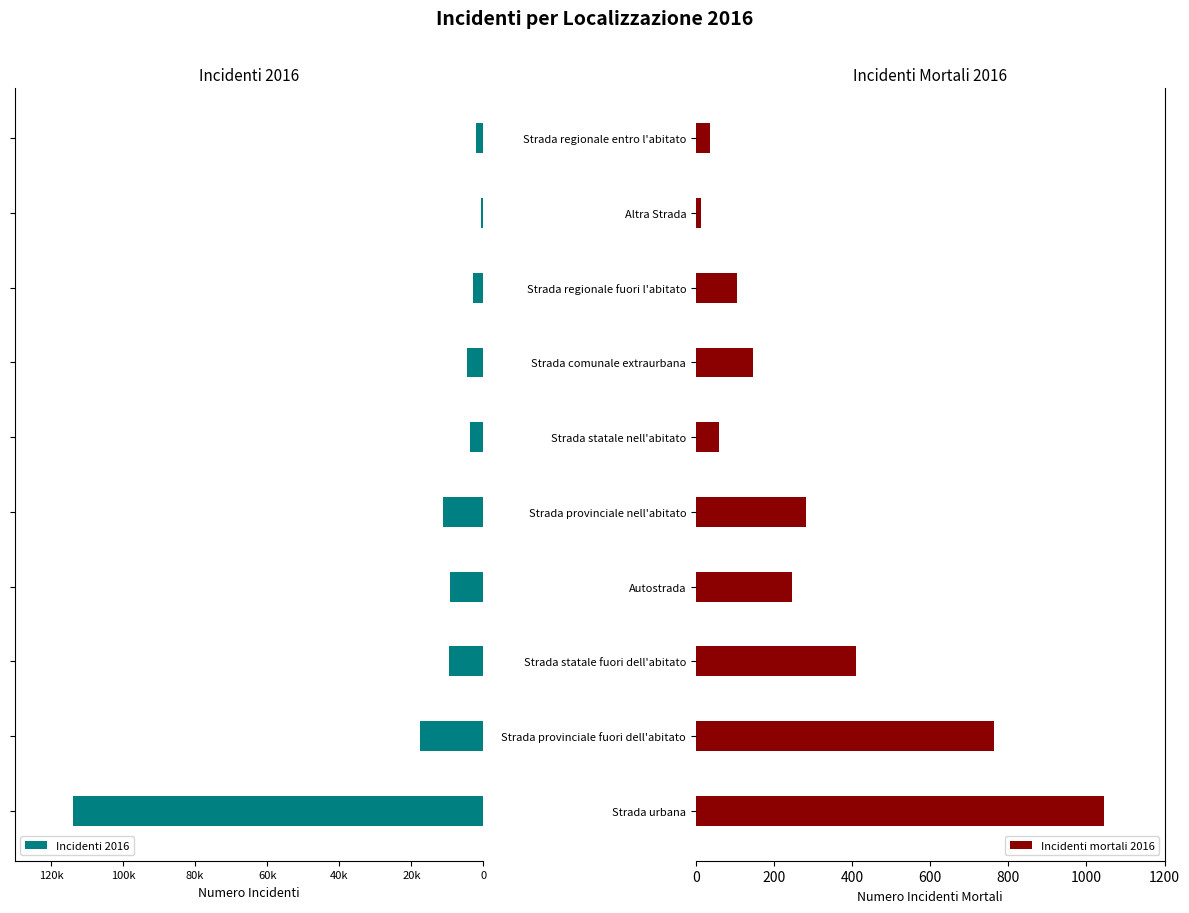

Where is Incidenti mortali 2016 nearest to the value 529?

Strada statale fuori dell'abitato